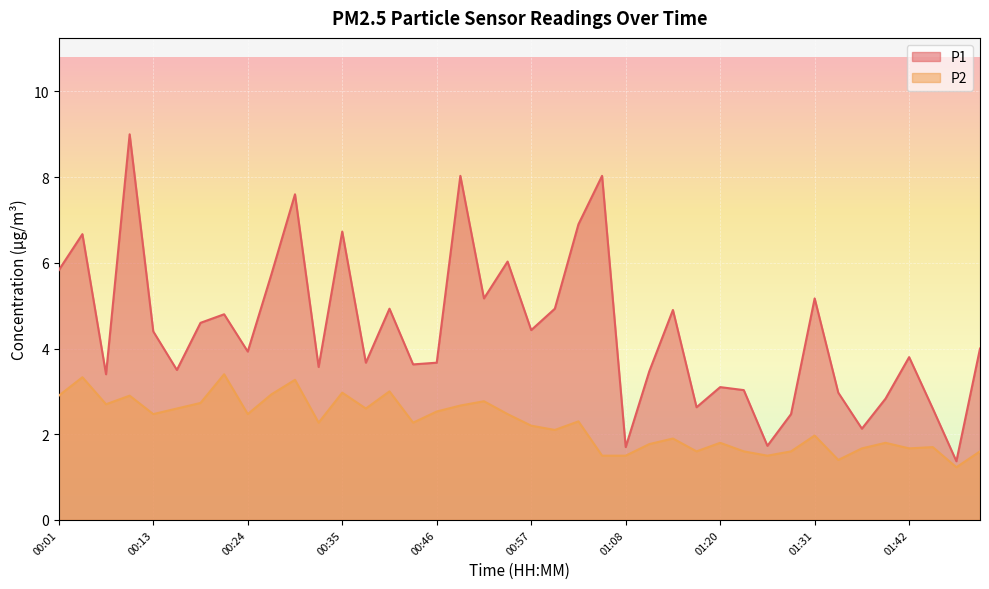

Where is the first local minimum for P1?

00:07